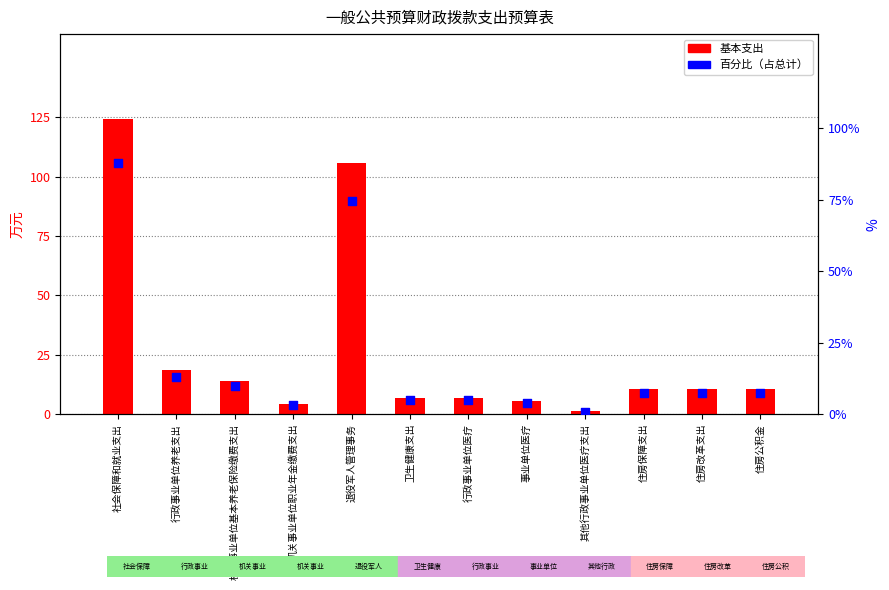

What are all the series names shown in the legend?

基本支出, 百分比（占总计）